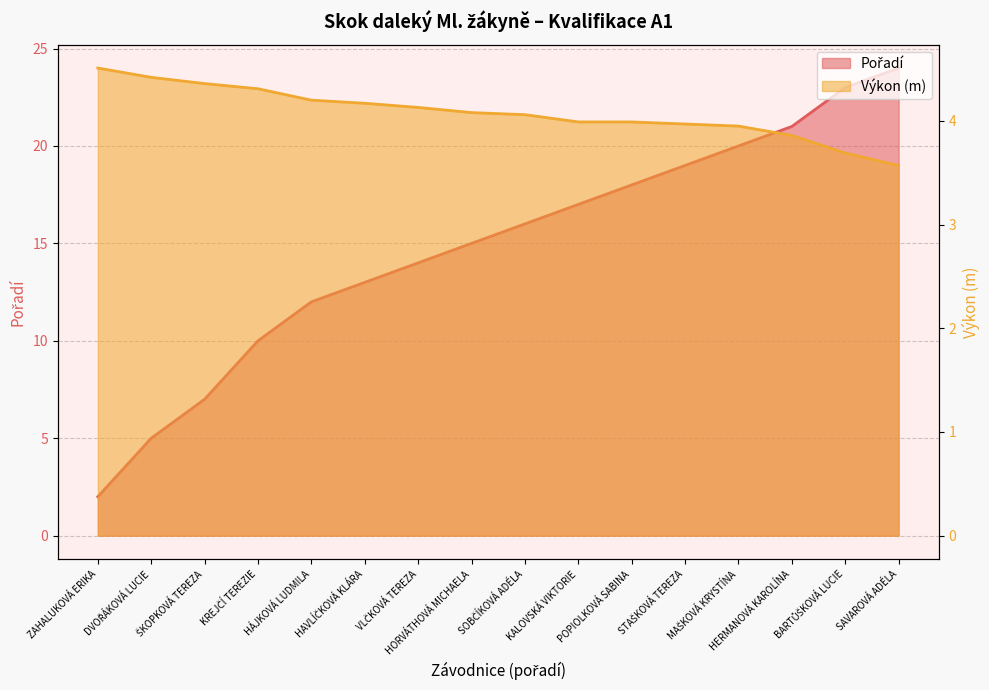

What is the average value of the Výkon series?

4.1